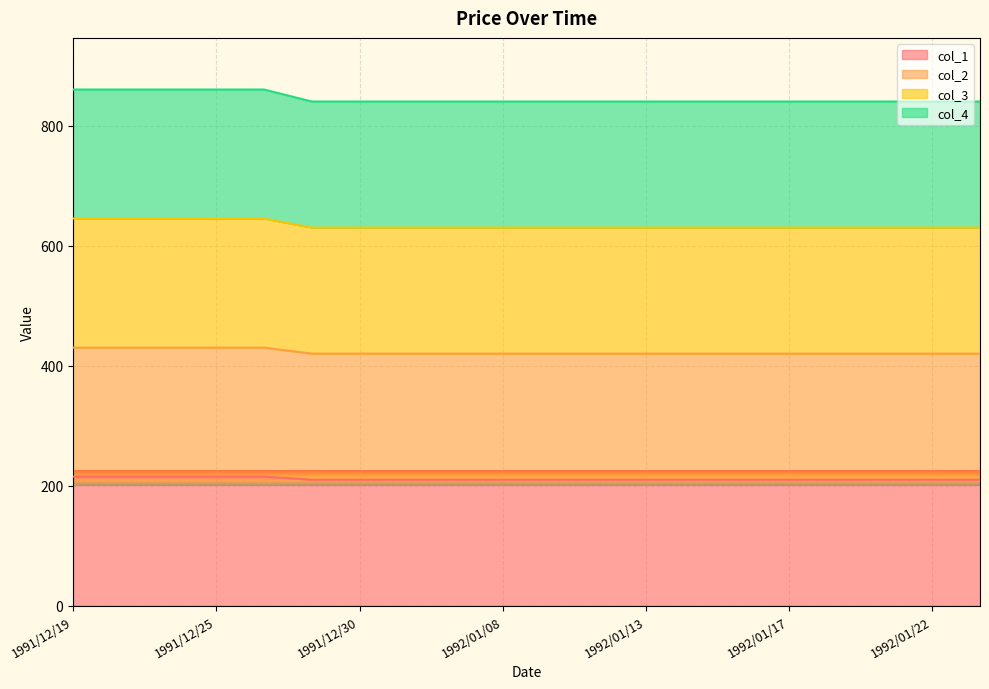

What is the average value of the col_4 series?

845